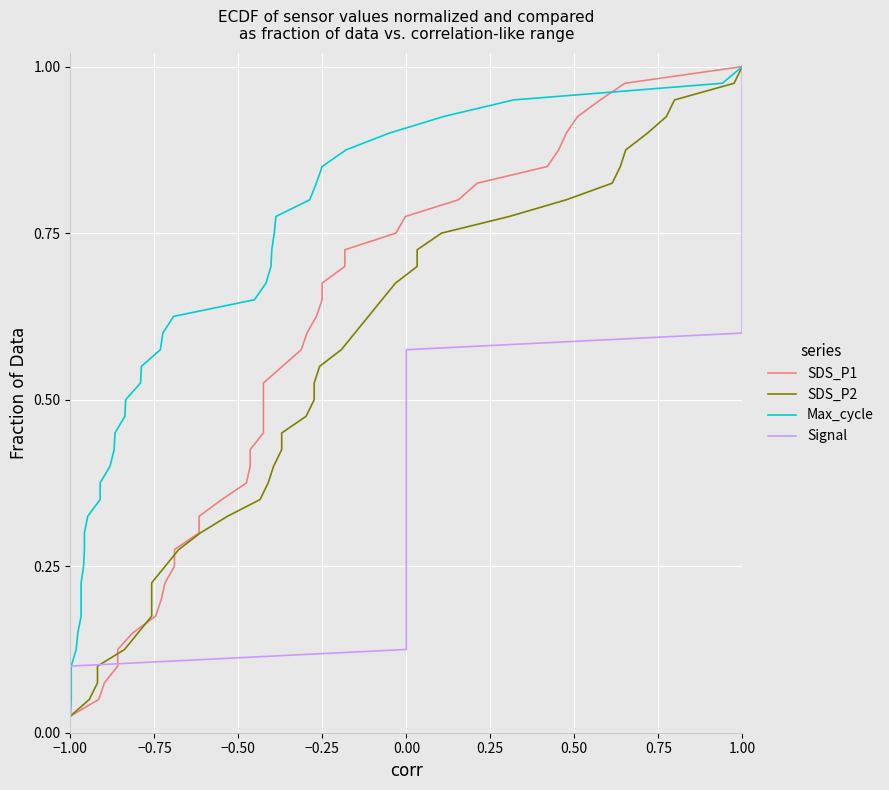

True or false: Signal has a value of 0.6 at 1.00.

False